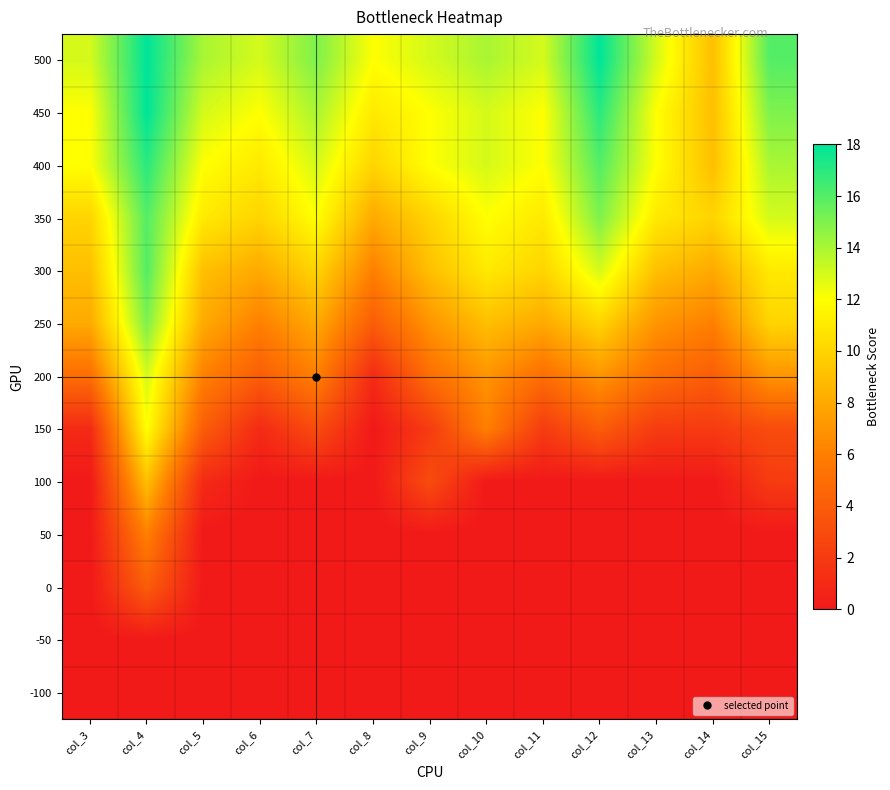

How many series are shown in this chart?

13